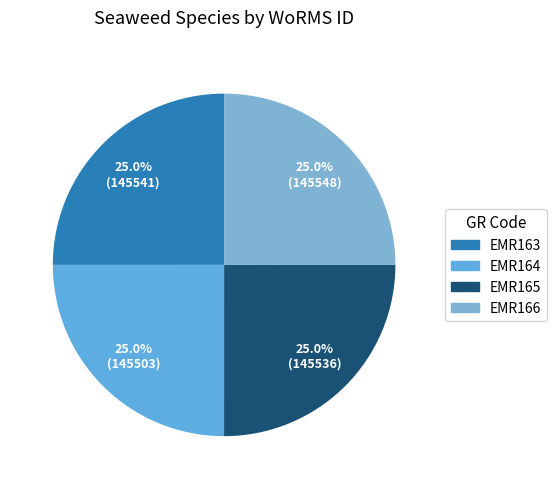

Is EMR164 the majority of the pie?

No